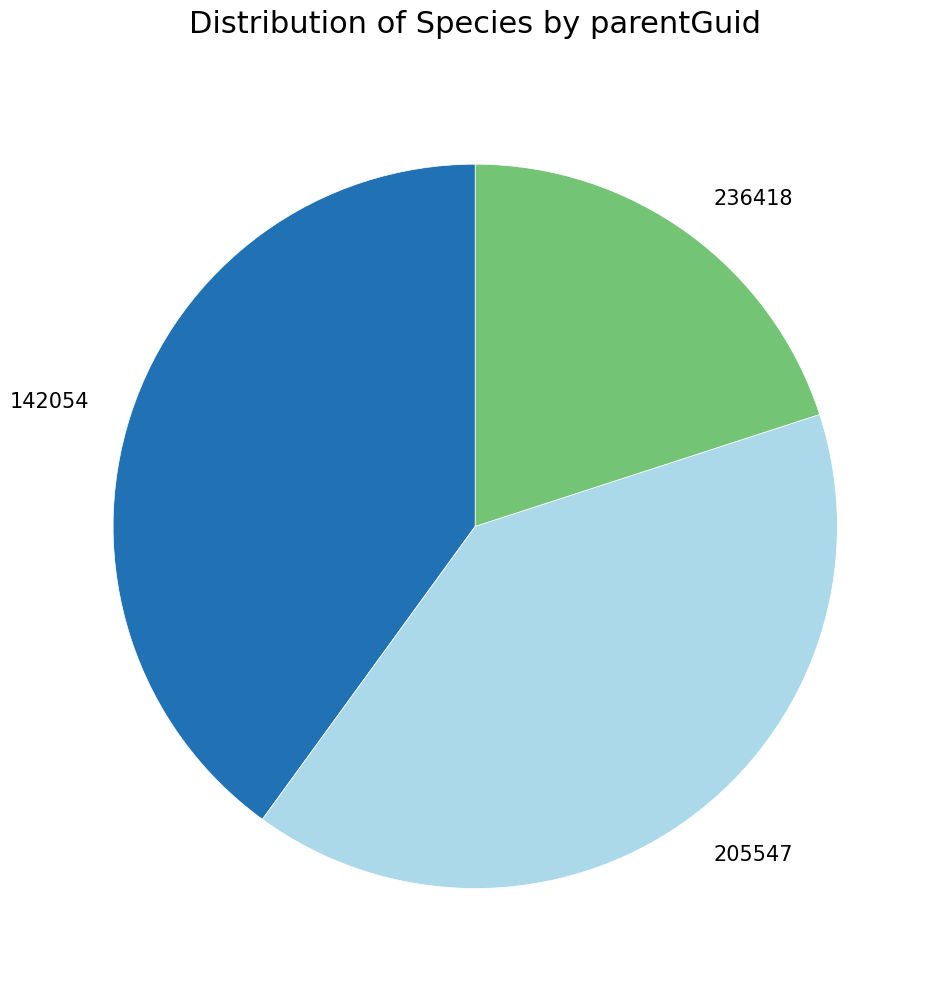

What is the smallest slice in the pie chart?

236418